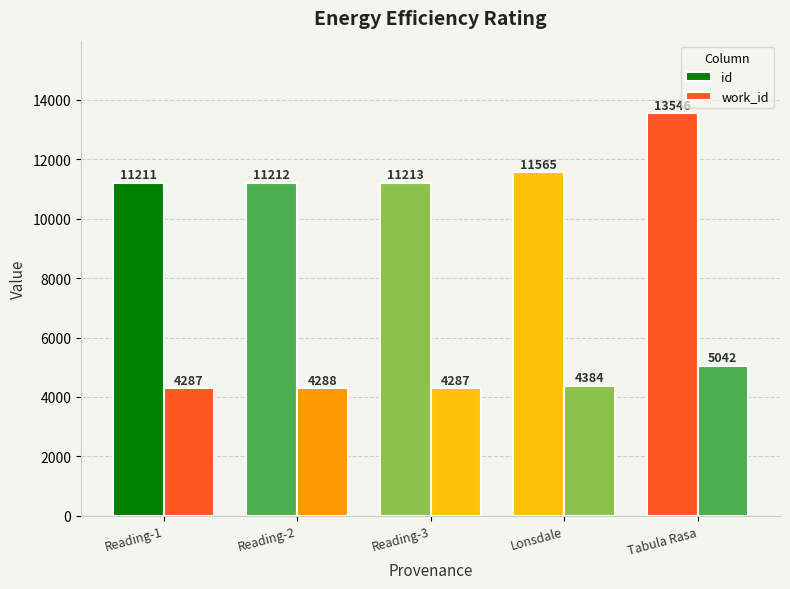

What value does the work_id series have at Lonsdale?

4384